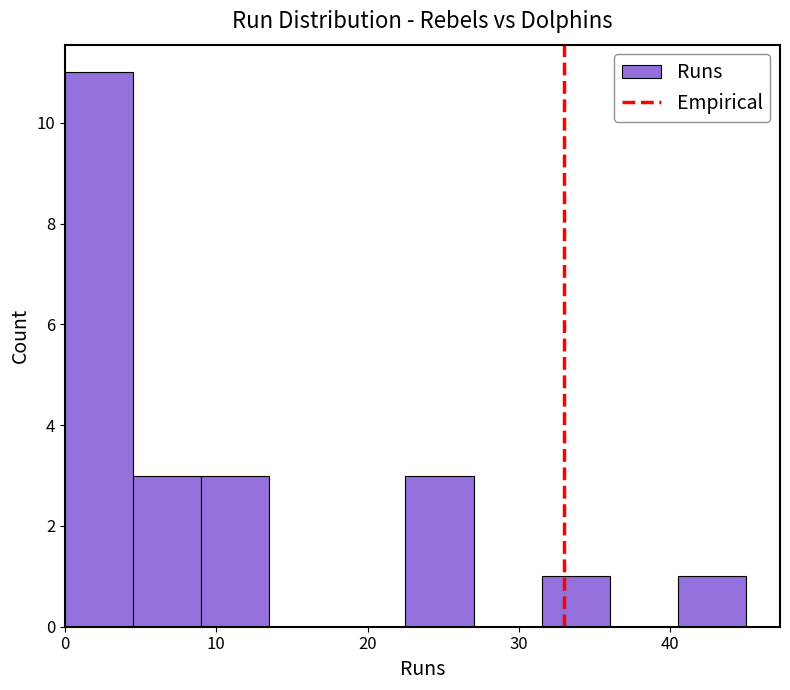

How tall is the bar that spans 4.5 to 9.0 on the x-axis? Neither the bar edges nor the heights are printed on the chart, so give them approximately, as read against the axes.

3